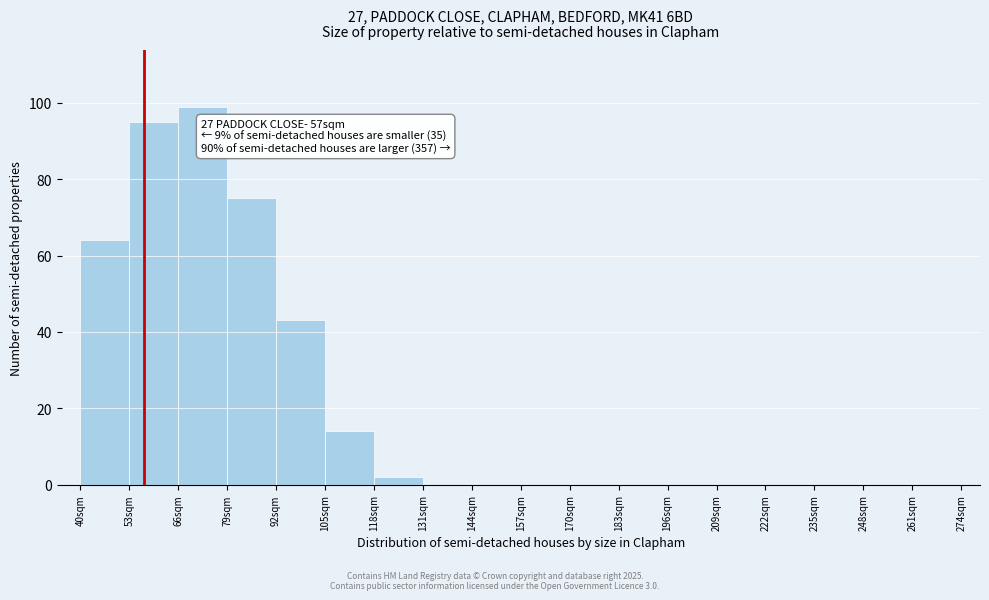

Over which range of the x-axis is the bar tallest?

66 to 79